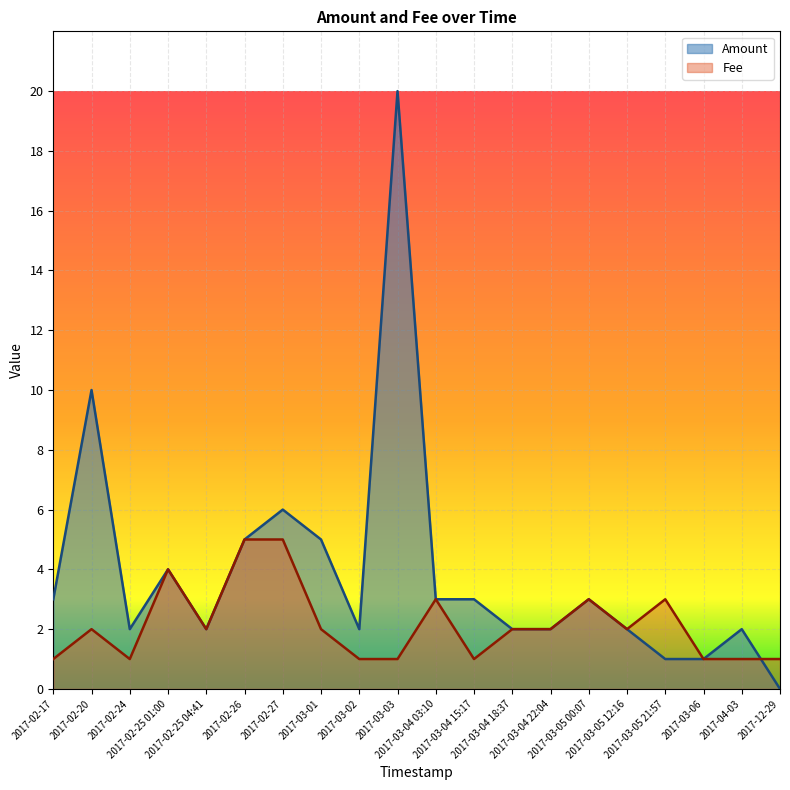

True or false: Amount has a value of 2.0 at 2017-04-03.

True